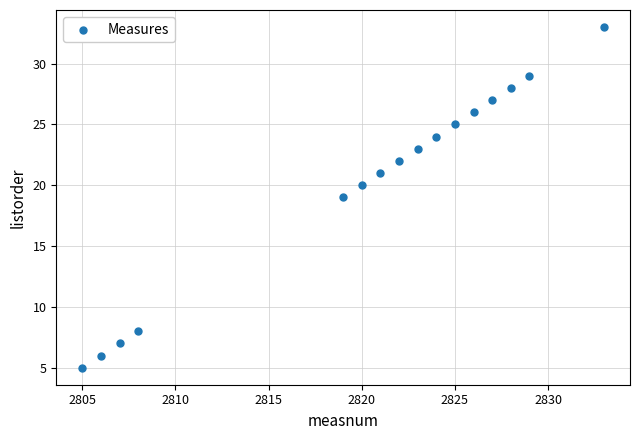

What is the range of X values (max minus min)?

28